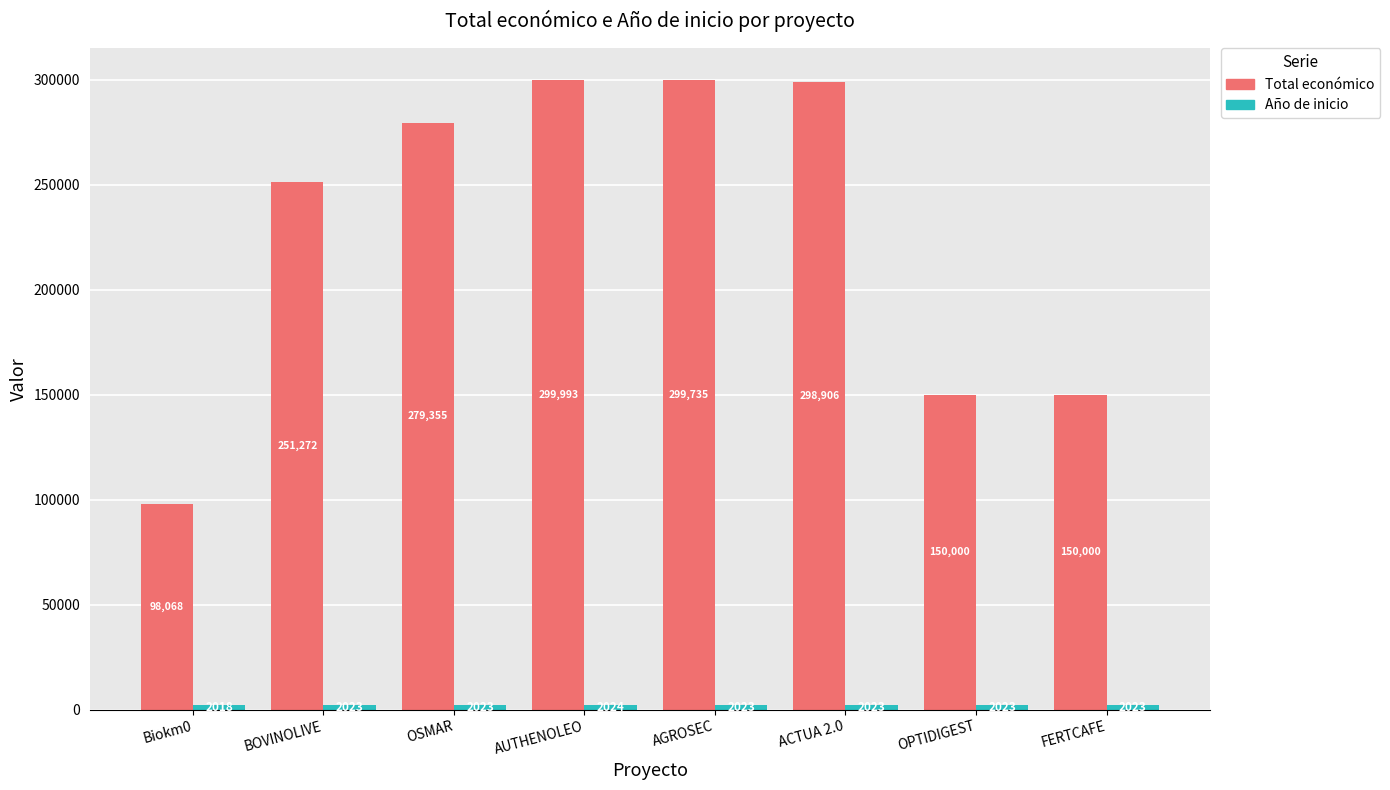

What is the greatest value displayed?

299993